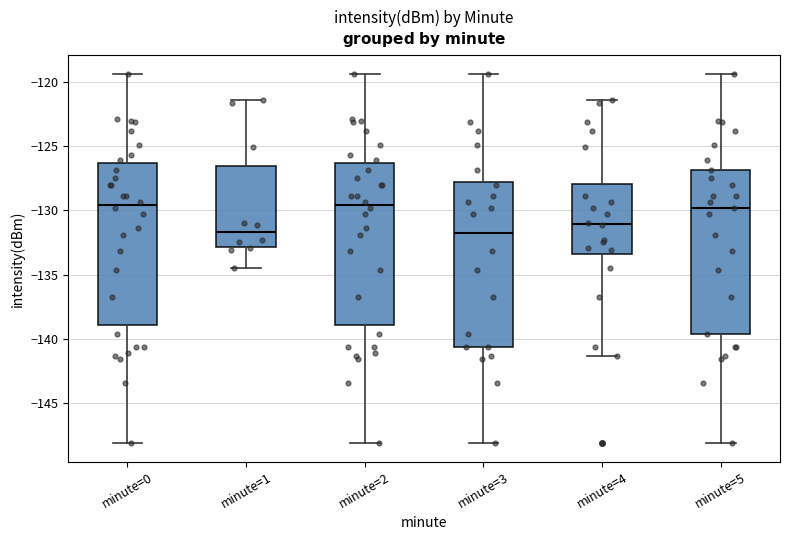

Reading left to right, read every box against the y-axis: the position of its median line, the range the box covers, and the ends of its whiskers. The values are not printed on the chart, so give them approximately, as read against the axis.

minute=0: median -129.5, box -139.0 to -126.5, whiskers -148.0 to -119.5
minute=1: median -131.5, box -133.0 to -126.5, whiskers -134.5 to -121.5
minute=2: median -129.5, box -139.0 to -126.5, whiskers -148.0 to -119.5
minute=3: median -131.5, box -140.5 to -128.0, whiskers -148.0 to -119.5
minute=4: median -131.0, box -133.5 to -128.0, whiskers -141.5 to -121.5
minute=5: median -130.0, box -139.5 to -127.0, whiskers -148.0 to -119.5